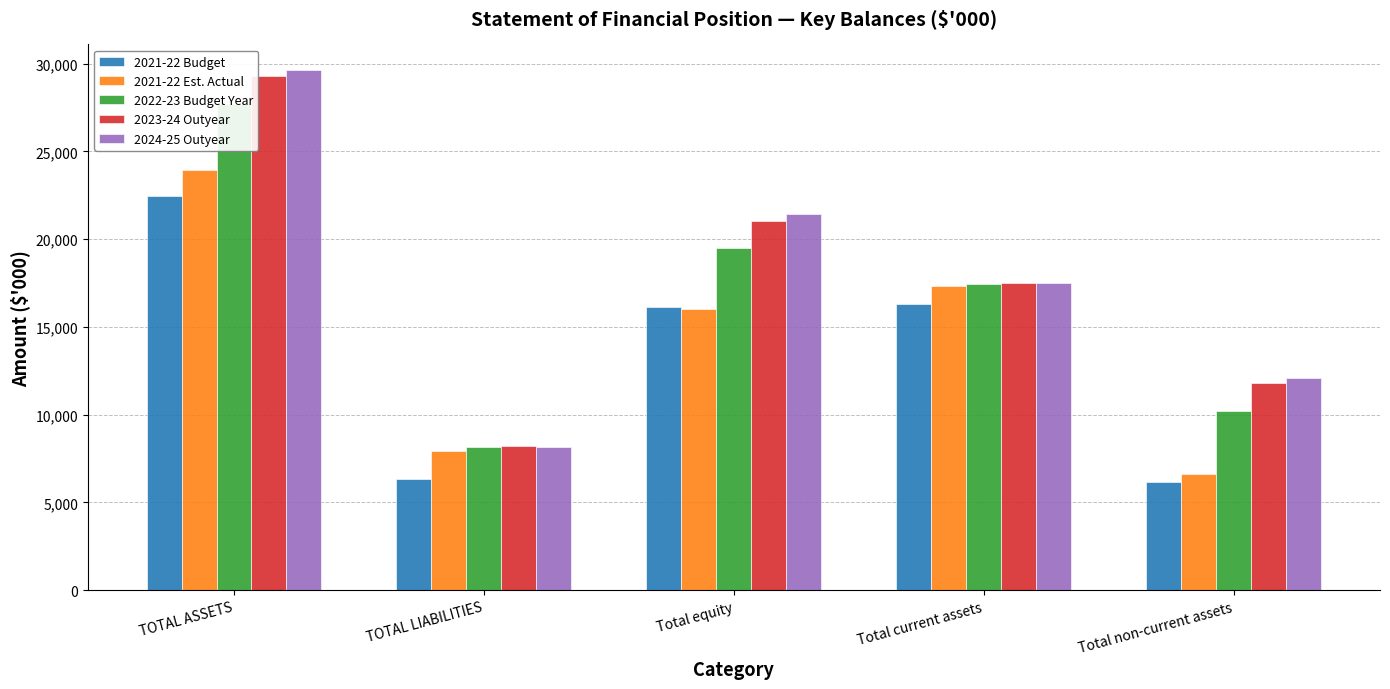

Reading left to right, extract all data points from this chart.

2021-22 Budget: TOTAL ASSETS=22486	TOTAL LIABILITIES=6361	Total equity=16125	Total current assets=16314	Total non-current assets=6172
2021-22 Est. Actual: TOTAL ASSETS=23966	TOTAL LIABILITIES=7937	Total equity=16029	Total current assets=17320	Total non-current assets=6646
2022-23 Budget Year: TOTAL ASSETS=27673	TOTAL LIABILITIES=8183	Total equity=19490	Total current assets=17435	Total non-current assets=10238
2023-24 Outyear: TOTAL ASSETS=29268	TOTAL LIABILITIES=8209	Total equity=21059	Total current assets=17482	Total non-current assets=11786
2024-25 Outyear: TOTAL ASSETS=29612	TOTAL LIABILITIES=8175	Total equity=21437	Total current assets=17530	Total non-current assets=12082